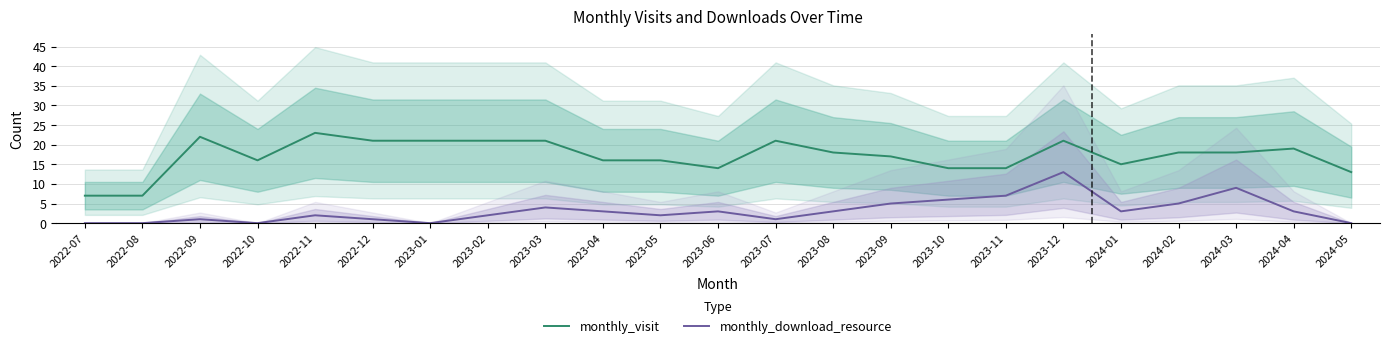

What is the greatest value displayed?

23